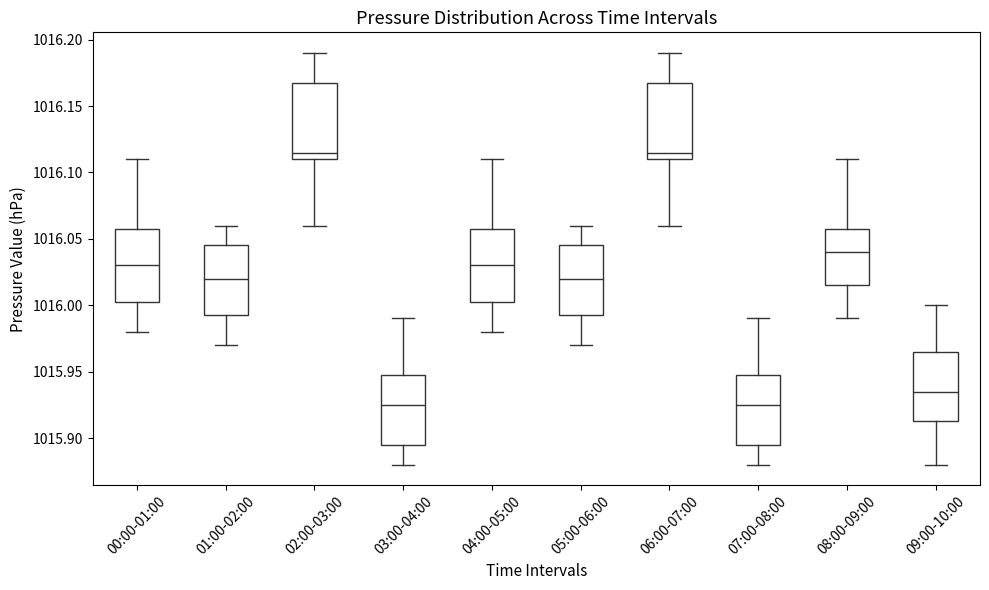

Reading left to right, read every box against the y-axis: the position of its median line, the range the box covers, and the ends of its whiskers. The values are not printed on the chart, so give them approximately, as read against the axis.

00:00-01:00: median 1016.030, box 1016.005 to 1016.060, whiskers 1015.980 to 1016.110
01:00-02:00: median 1016.020, box 1015.995 to 1016.045, whiskers 1015.970 to 1016.060
02:00-03:00: median 1016.115, box 1016.110 to 1016.170, whiskers 1016.060 to 1016.190
03:00-04:00: median 1015.925, box 1015.895 to 1015.950, whiskers 1015.880 to 1015.990
04:00-05:00: median 1016.030, box 1016.005 to 1016.060, whiskers 1015.980 to 1016.110
05:00-06:00: median 1016.020, box 1015.995 to 1016.045, whiskers 1015.970 to 1016.060
06:00-07:00: median 1016.115, box 1016.110 to 1016.170, whiskers 1016.060 to 1016.190
07:00-08:00: median 1015.925, box 1015.895 to 1015.950, whiskers 1015.880 to 1015.990
08:00-09:00: median 1016.040, box 1016.015 to 1016.060, whiskers 1015.990 to 1016.110
09:00-10:00: median 1015.935, box 1015.915 to 1015.965, whiskers 1015.880 to 1016.000